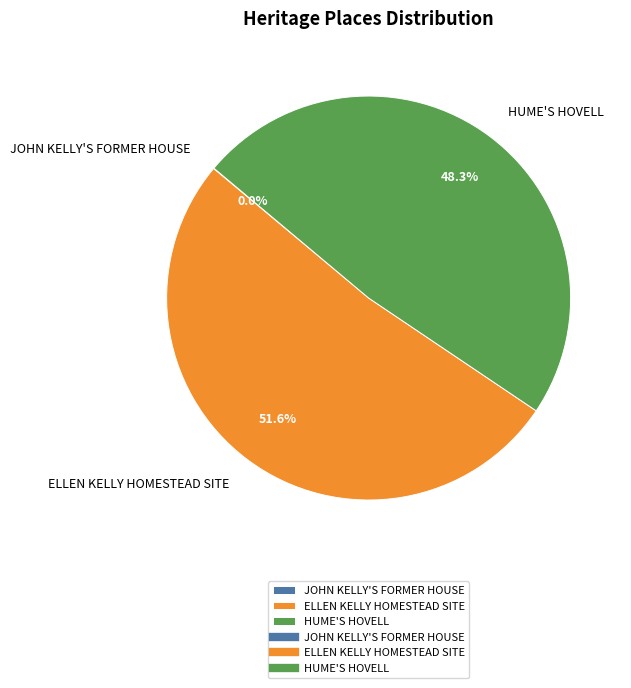

What is the total percentage of HUME'S HOVELL and ELLEN KELLY HOMESTEAD SITE?

100.0%